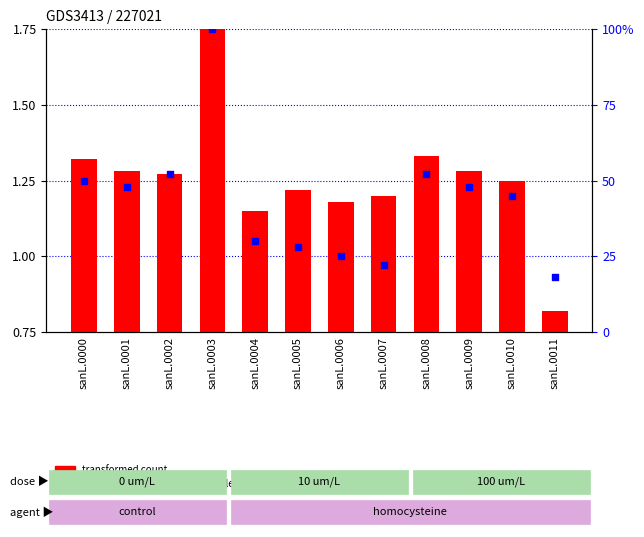

Which series has the widest spread of Y values?

percentile rank within the sample